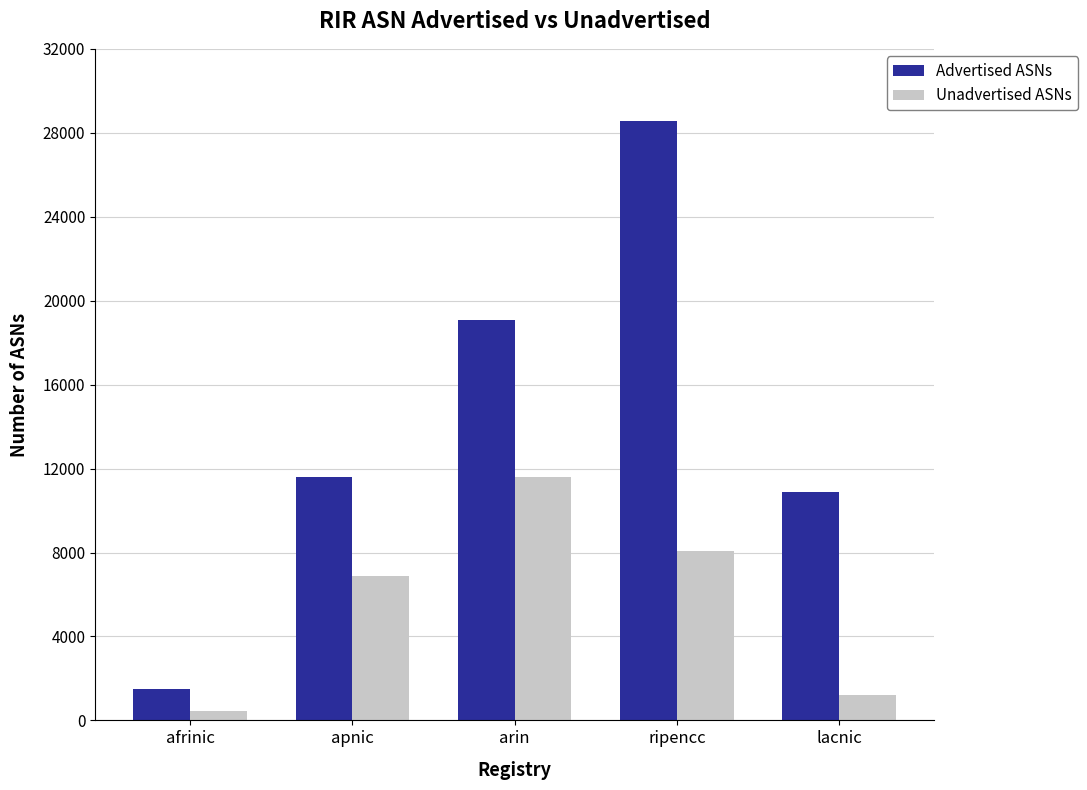

Where is Unadvertised ASNs nearest to the value 6021?

apnic